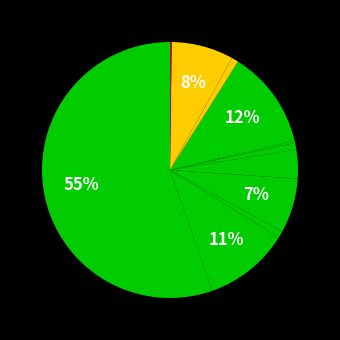

To the nearest percent, what is the average slice percentage?

9%